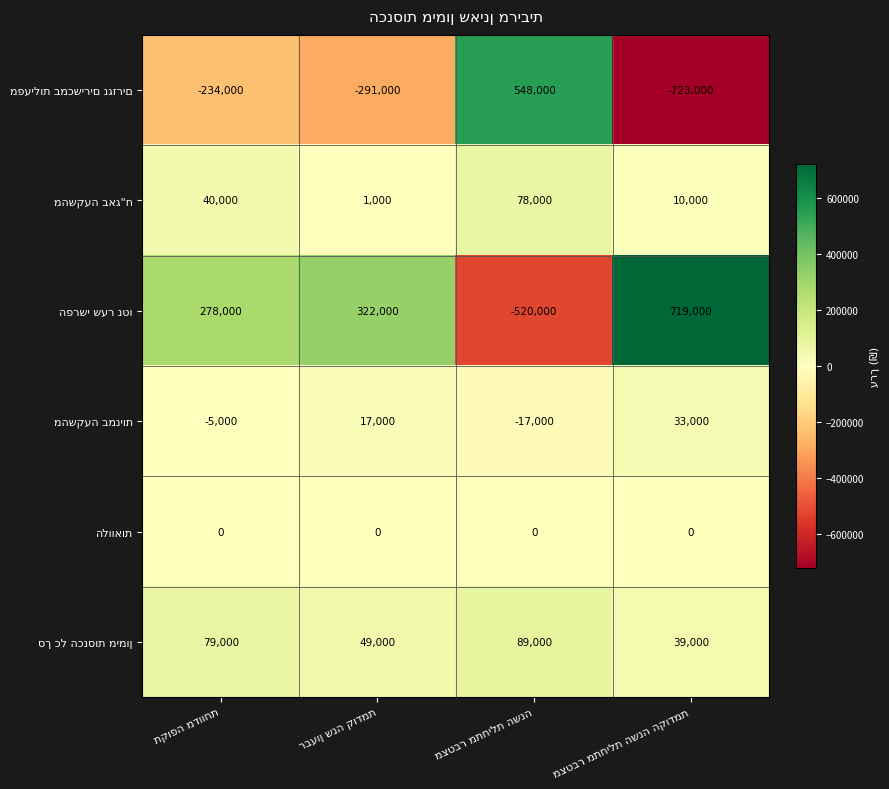

How many data points does each series have?

4